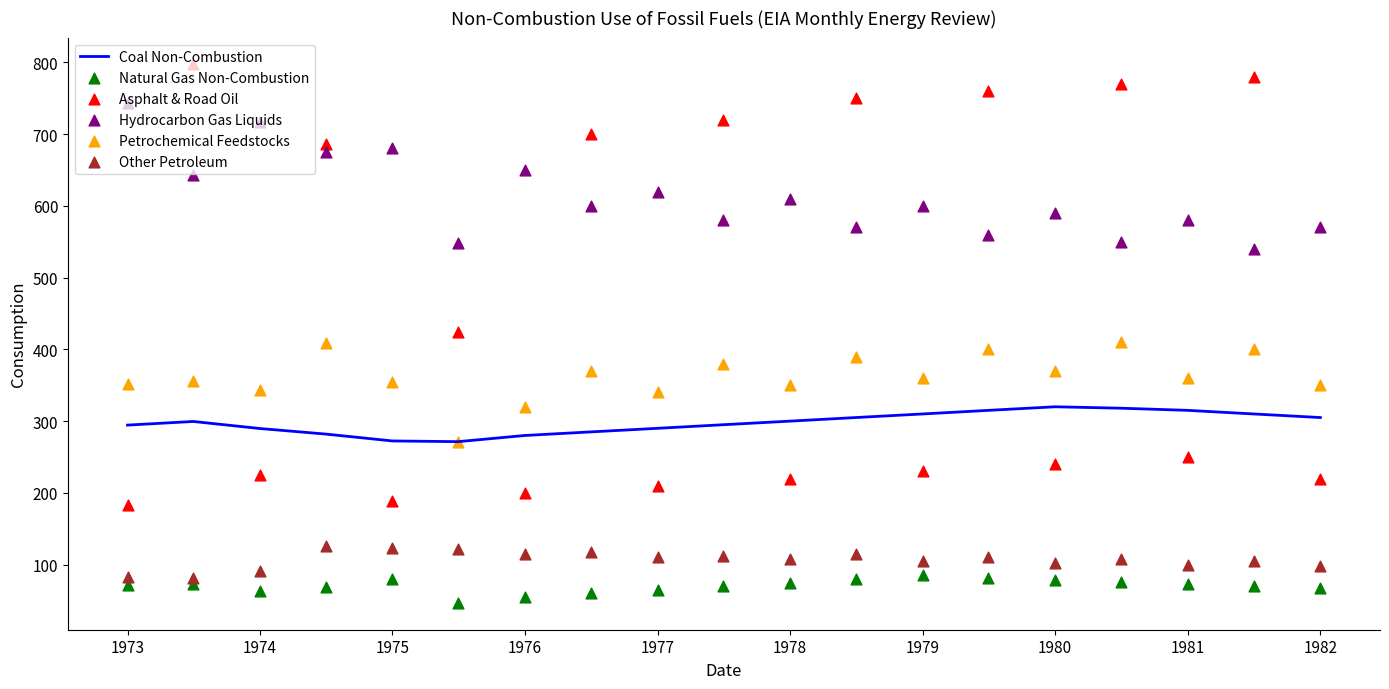

Which series has the largest Y range (max minus min)?

Asphalt & Road Oil